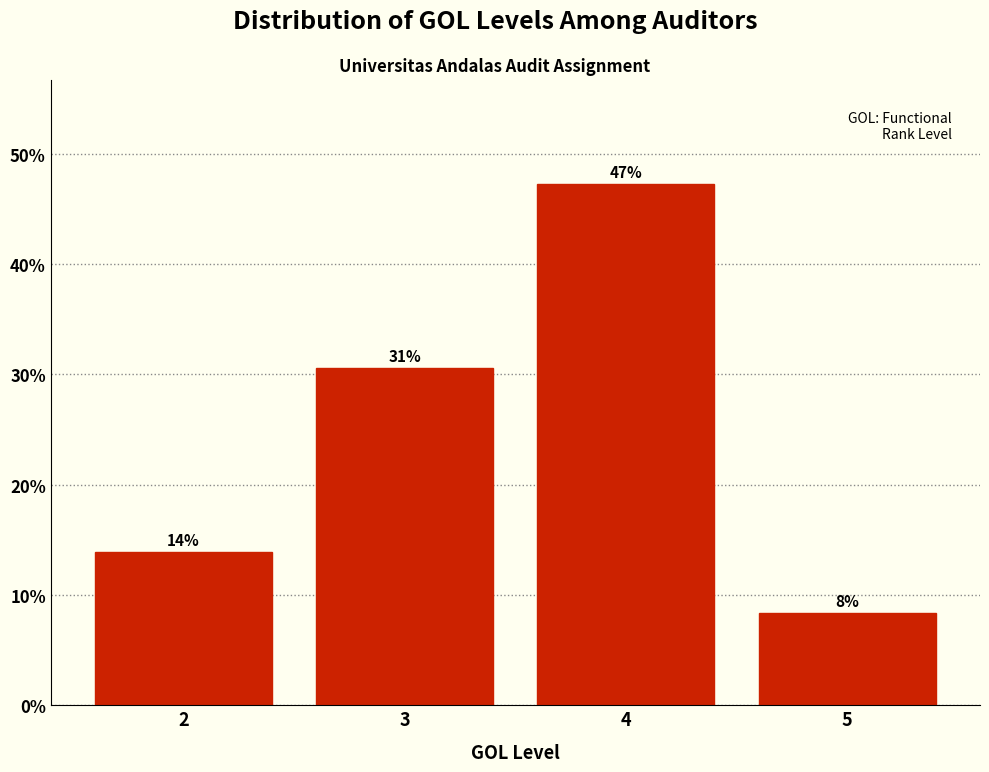

Are the bars horizontal?

No